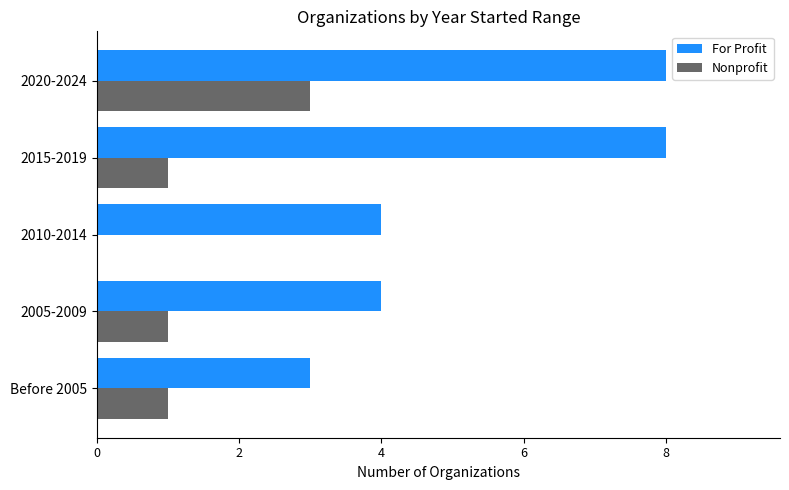

What is the total value across all series at 2010-2014?

4